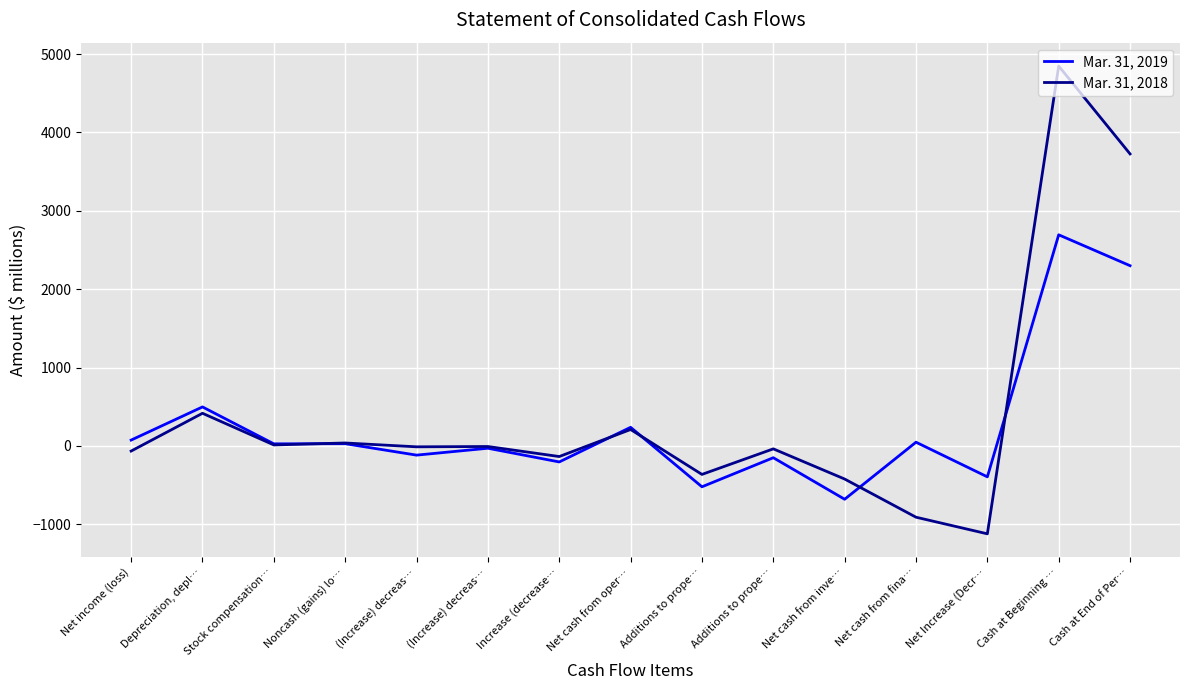

What are all the series names shown in the legend?

Mar. 31, 2019, Mar. 31, 2018